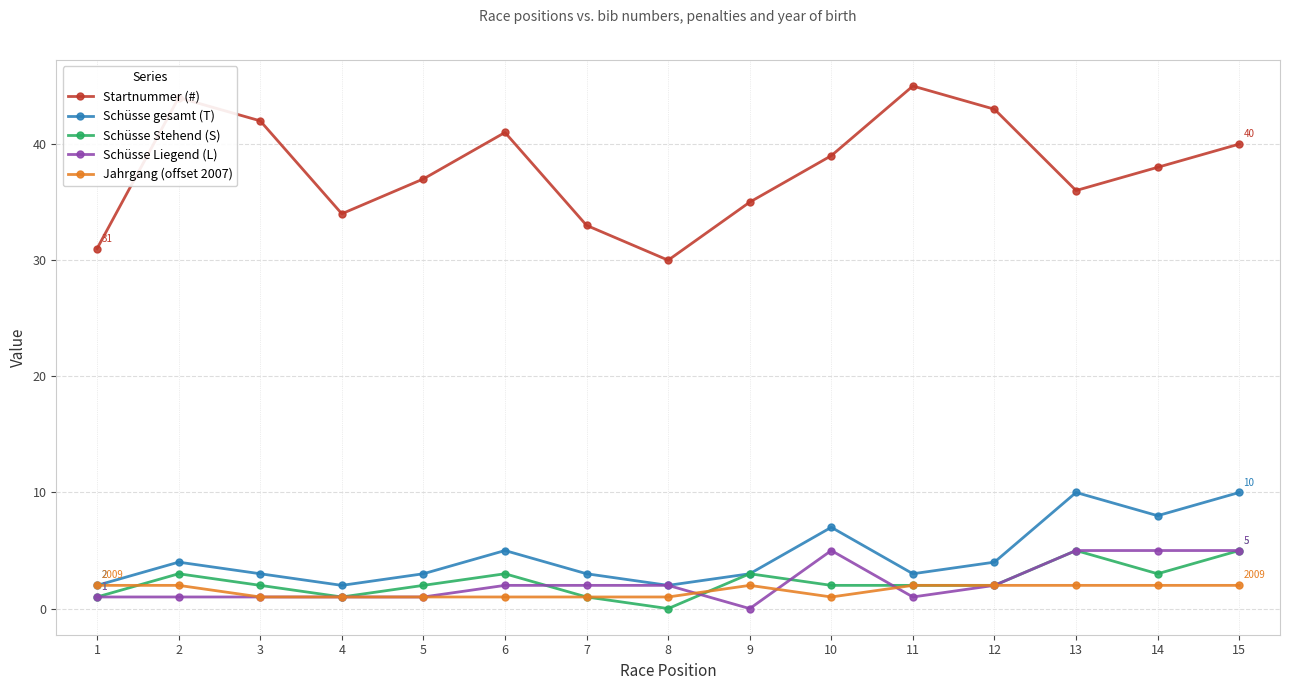

What is the maximum value for Jahrgang (offset 2007)?

2